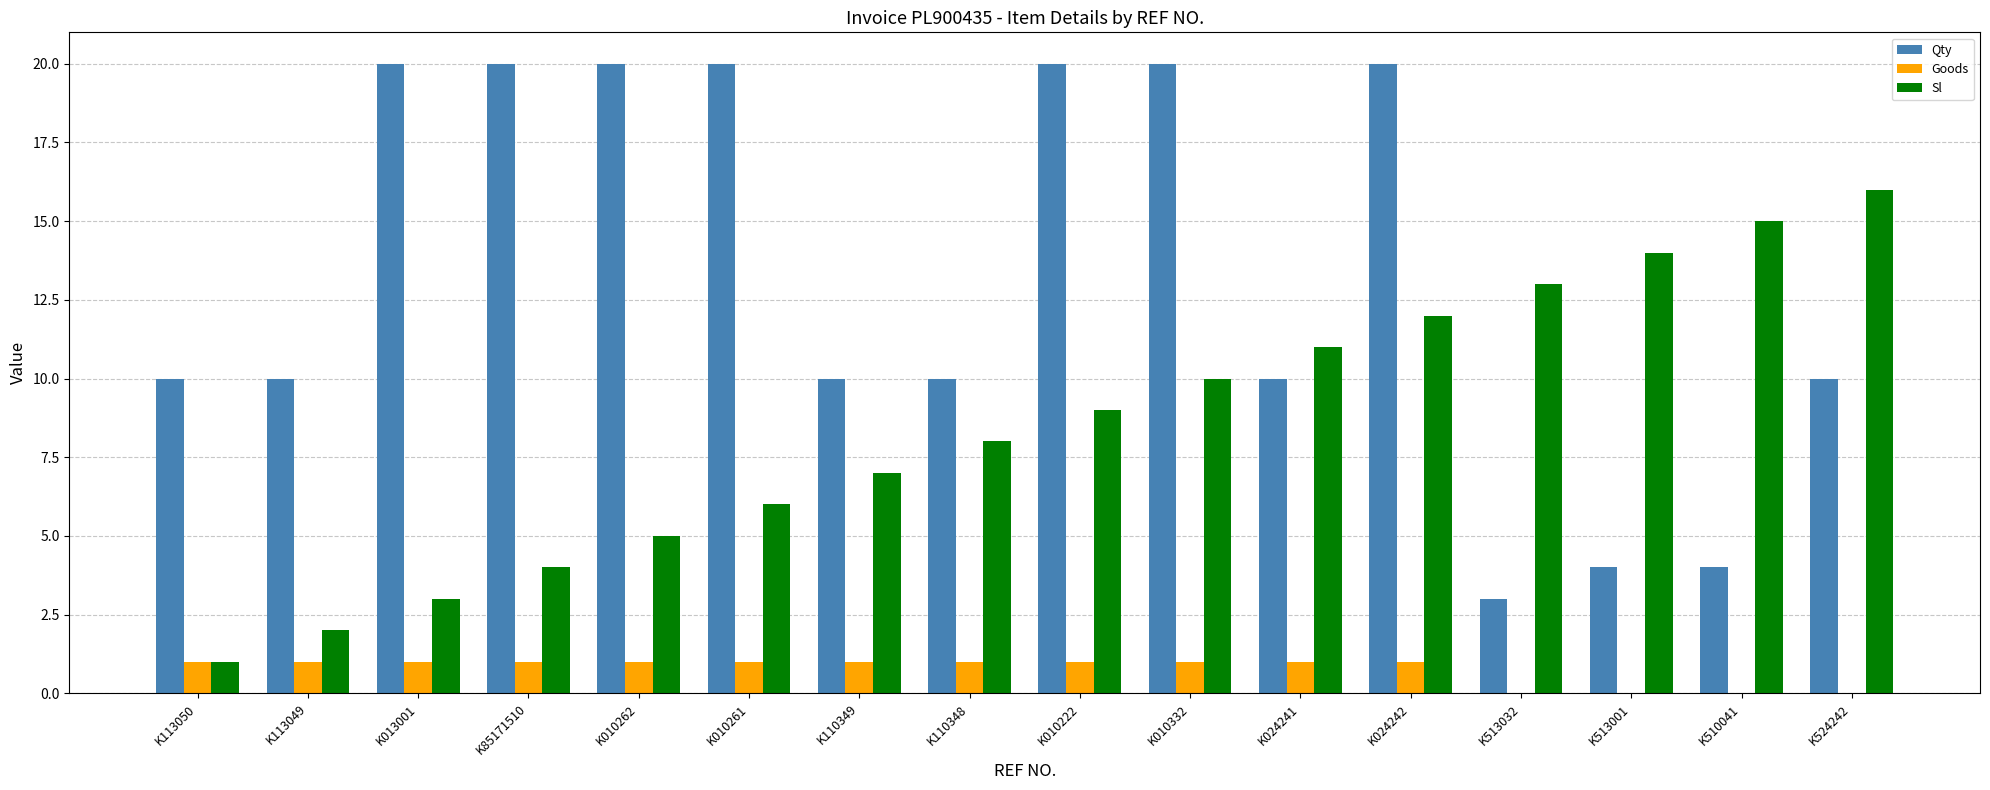

What is the greatest value displayed?

20